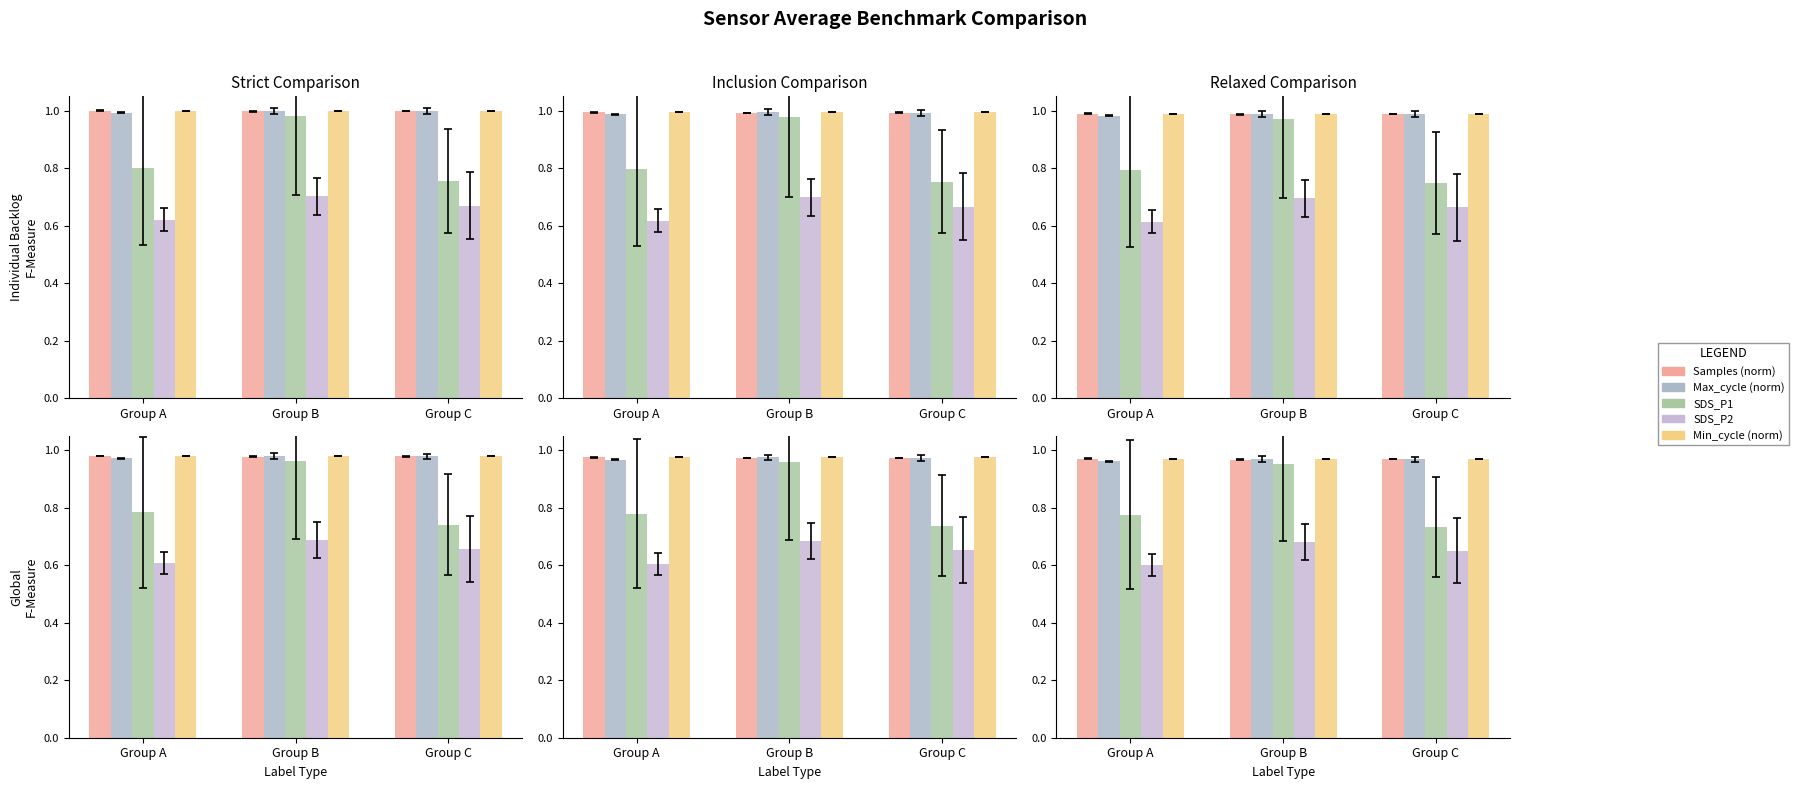

Which category has the lowest value in the Min_cycle (norm) series?

Group A